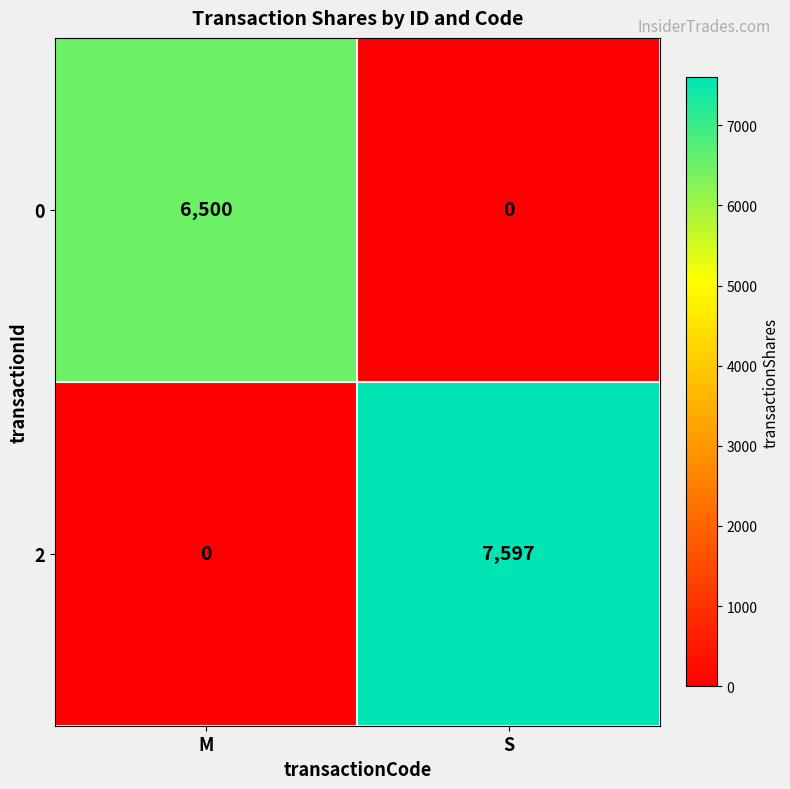

What is the greatest value displayed?

7597